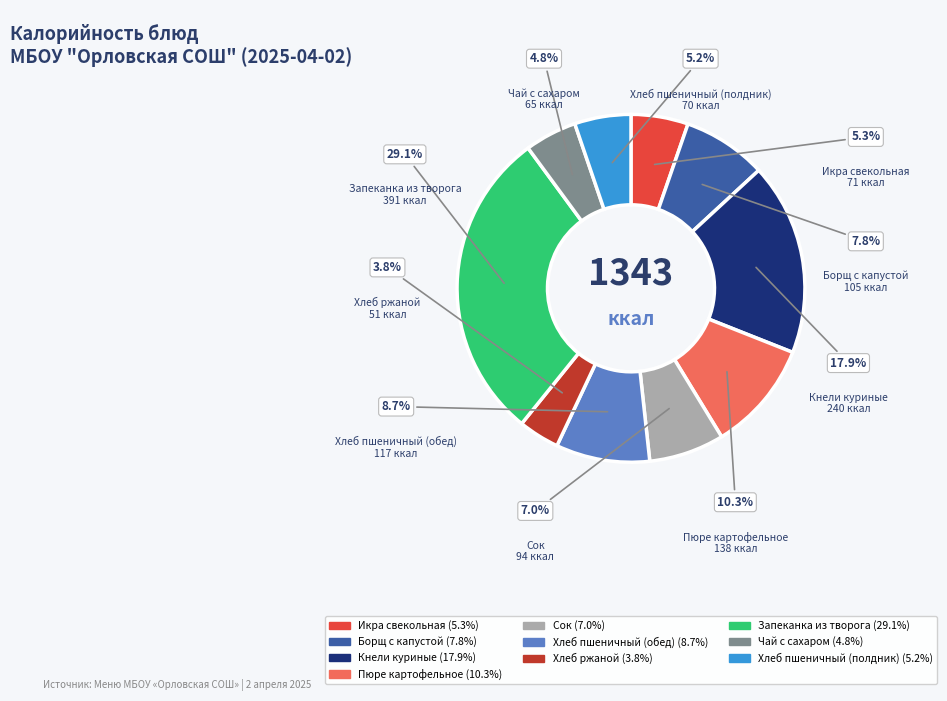

Is it true that Чай с сахаром is 5% of the pie?

True